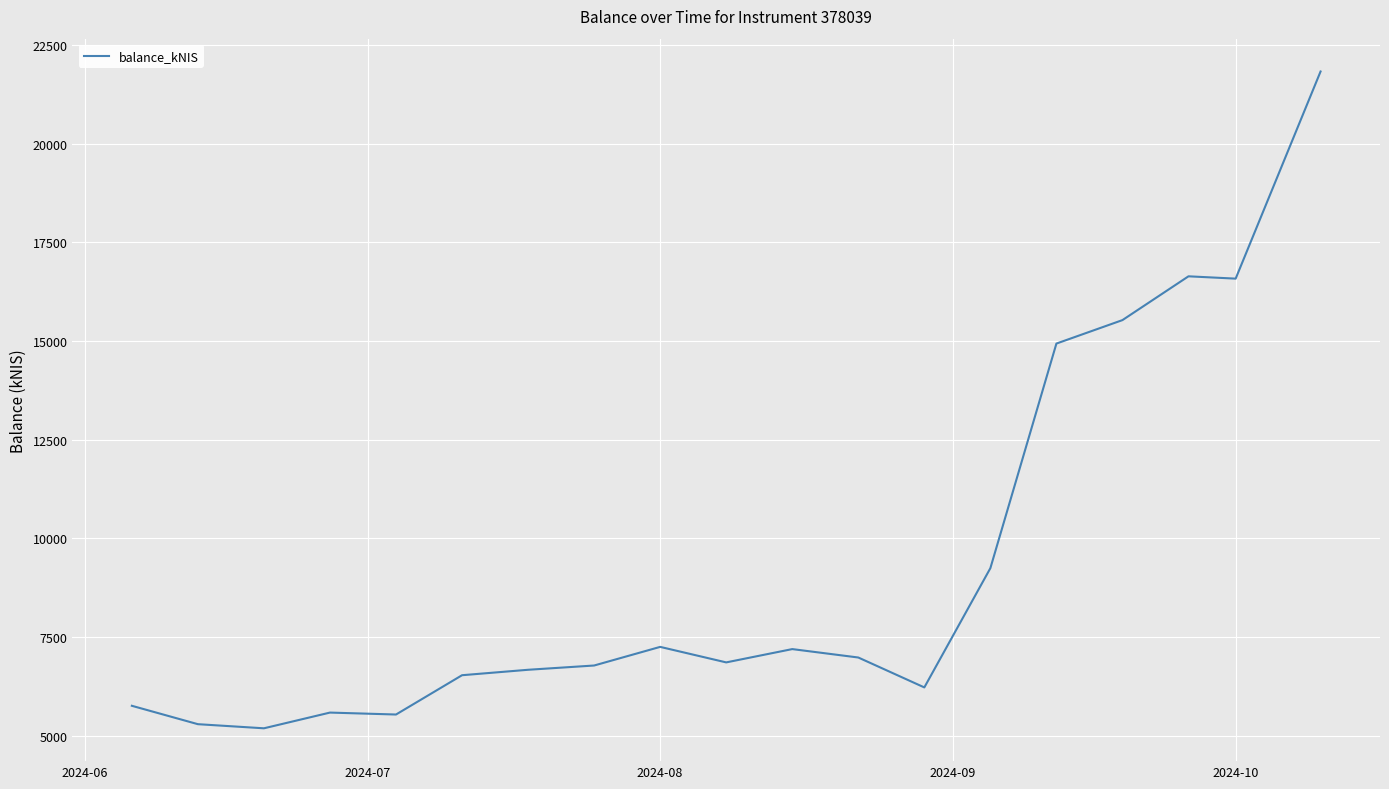

What is the greatest value displayed?

21833.5